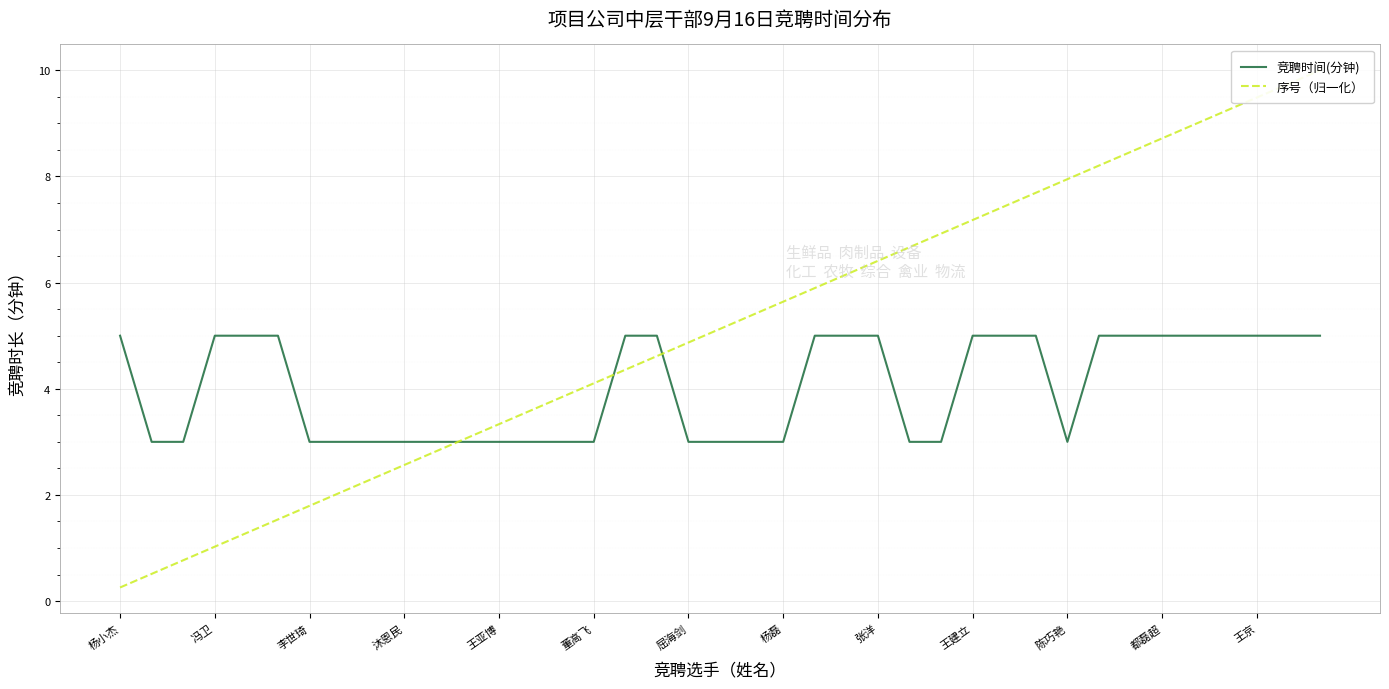

True or false: 竞聘时间(分钟) has a value of 3.0 at 冯卫.

False